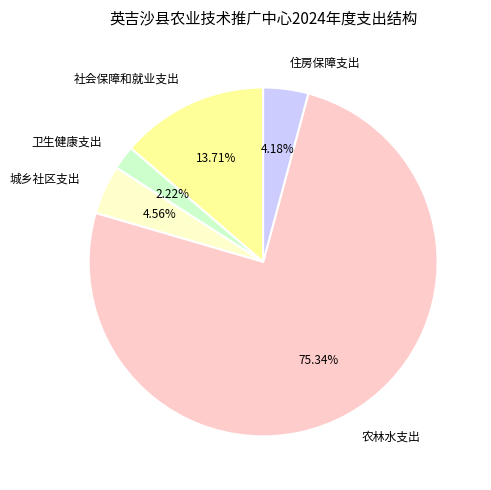

To the nearest percent, what is the combined percentage of 住房保障支出 and 社会保障和就业支出?

18%